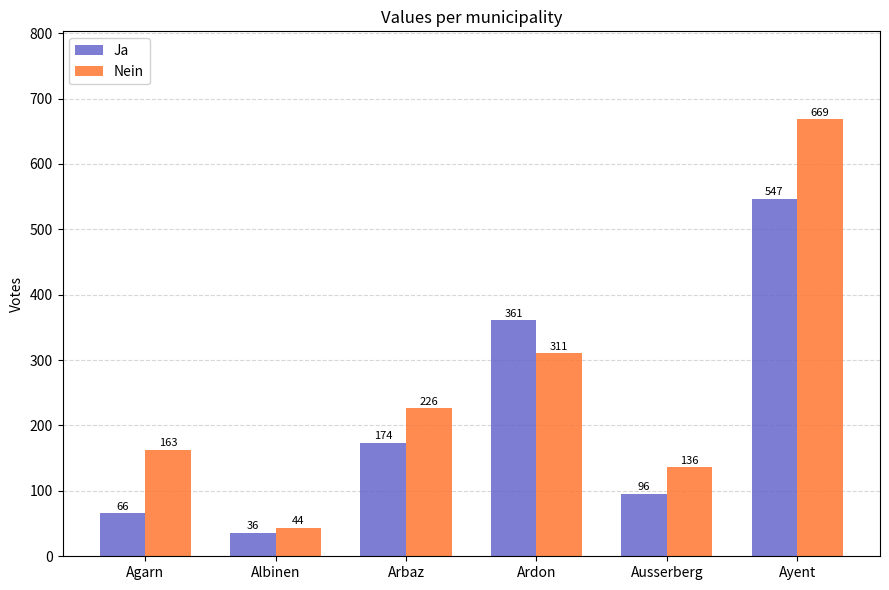

Which series has the largest total across all categories?

Nein